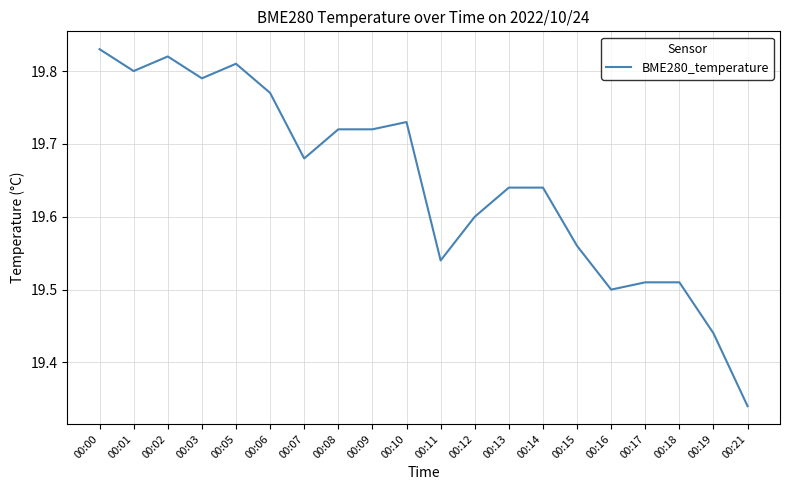

What is the difference between the maximum and minimum values?

0.5